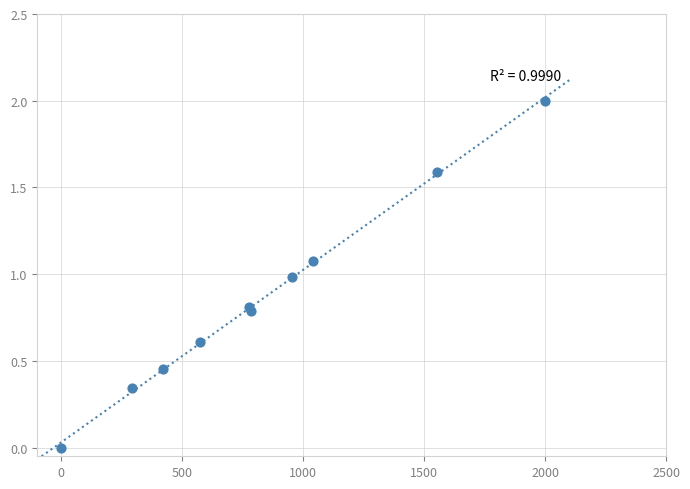

What is the average X value?

839.7